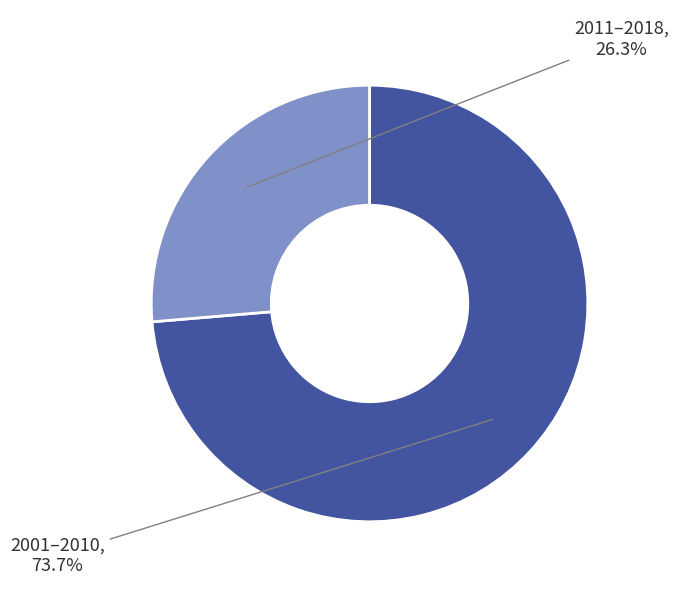

Is there any slice that represents more than half of the pie?

Yes